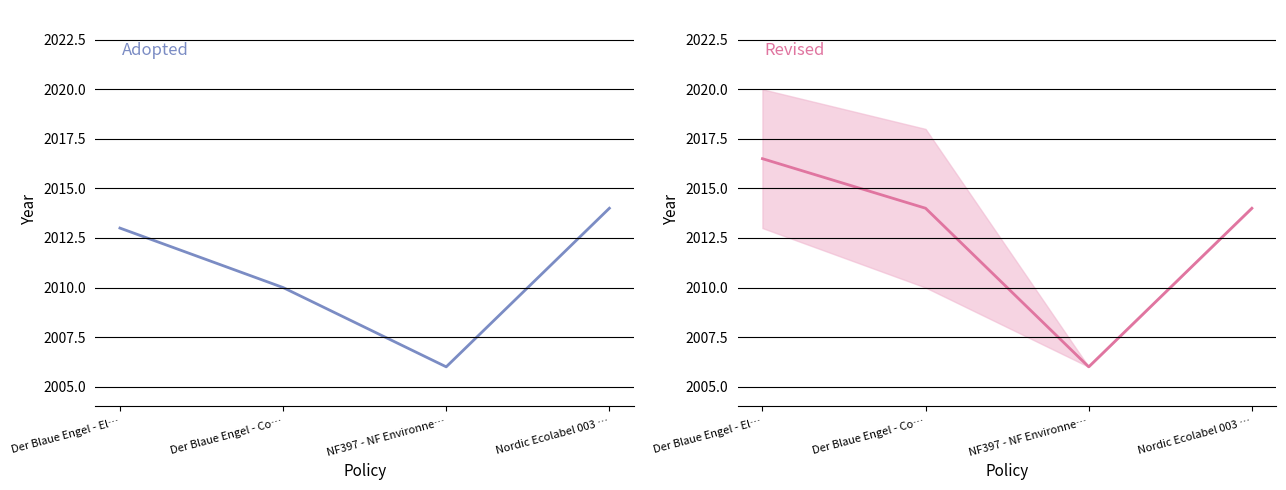

Rank the categories by Adopted value from lowest to highest.

NF397 - NF Environne…, Der Blaue Engel - Co…, Der Blaue Engel - El…, Nordic Ecolabel 003 …